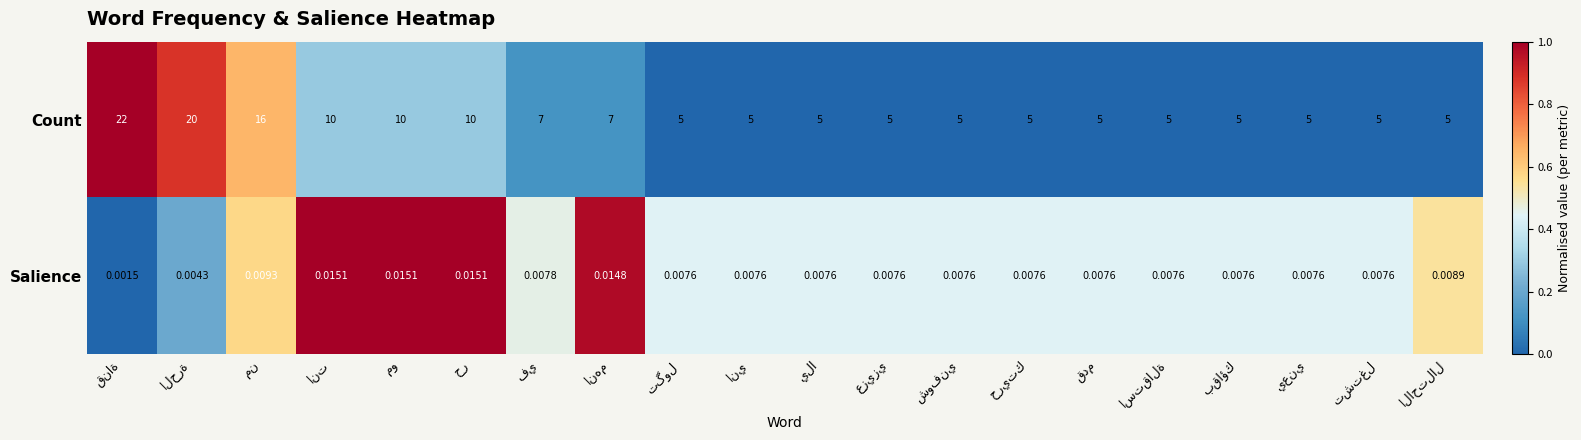

List the series in order of their overall mean, lowest first.

Salience, Count